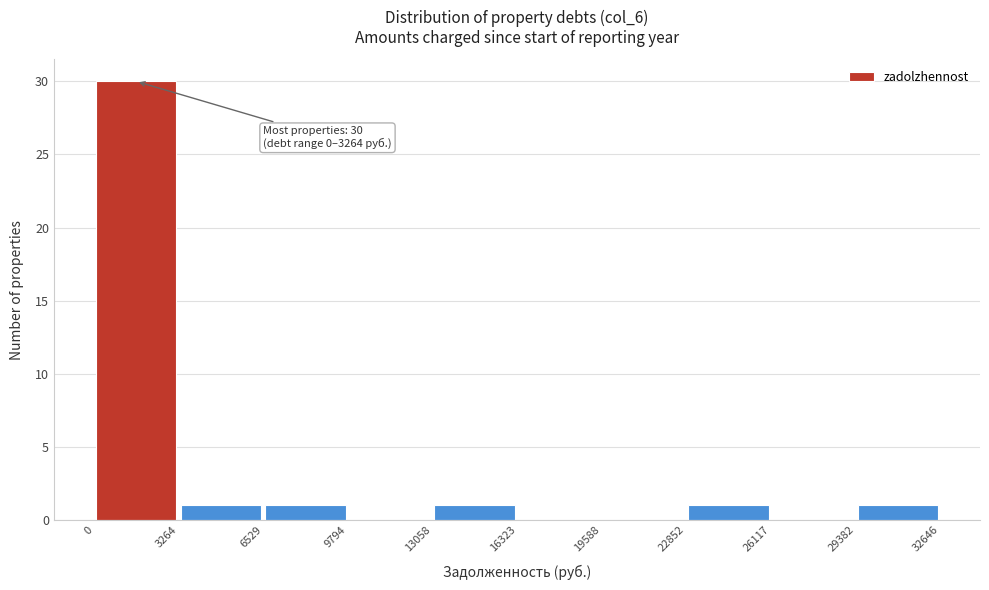

Over which range of the x-axis is the bar tallest?

0 to 3264